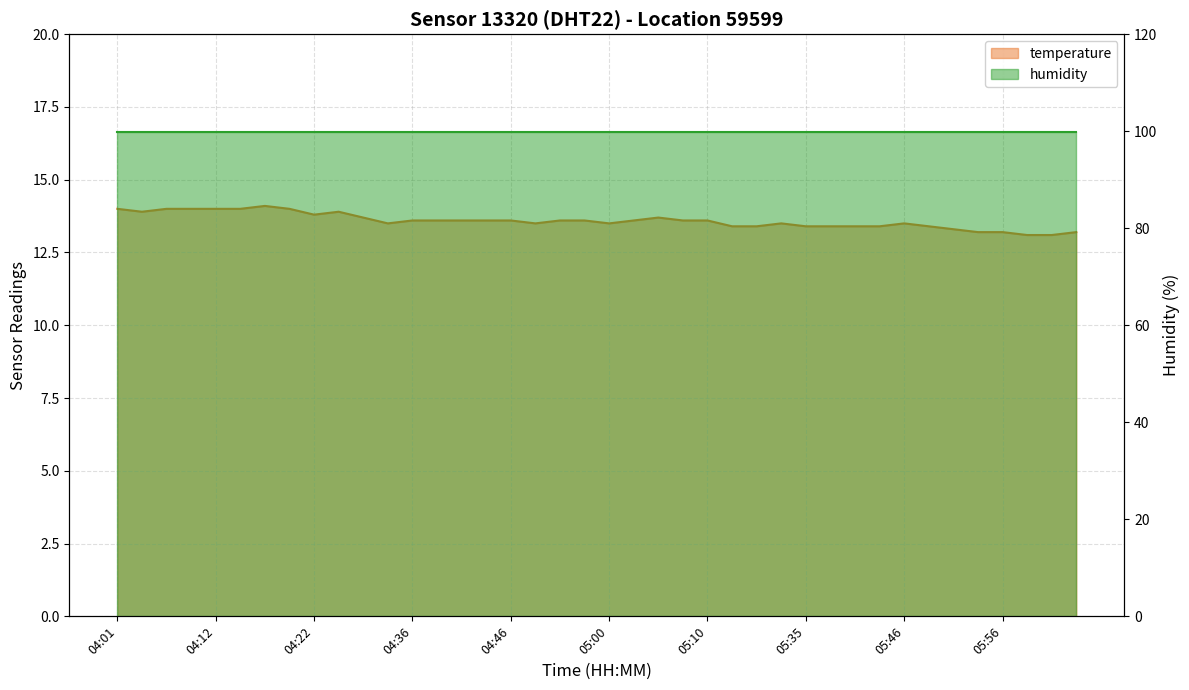

Reading left to right, what are all the values shown in this chart?

14.0	13.9	14.0	14.0	14.0	14.0	14.1	14.0	13.8	13.9	13.7	13.5	13.6	13.6	13.6	13.6	13.6	13.5	13.6	13.6	13.5	13.6	13.7	13.6	13.6	13.4	13.4	13.5	13.4	13.4	13.4	13.4	13.5	13.4	13.3	13.2	13.2	13.1	13.1	13.2